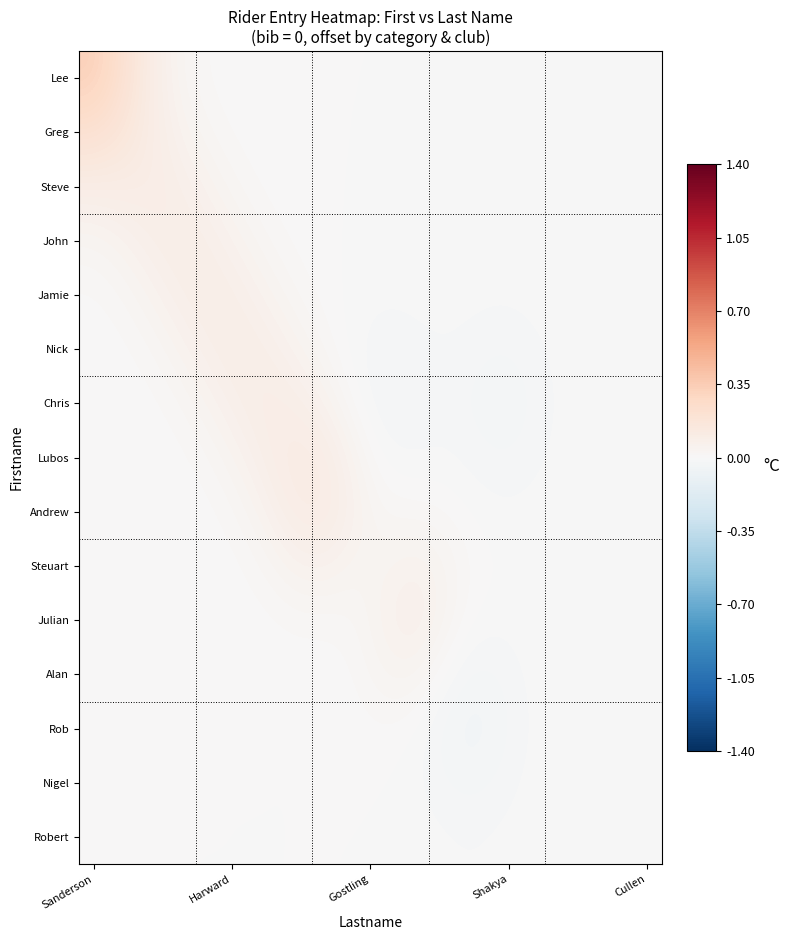

At how many categories does at least one series exceed 0?

14